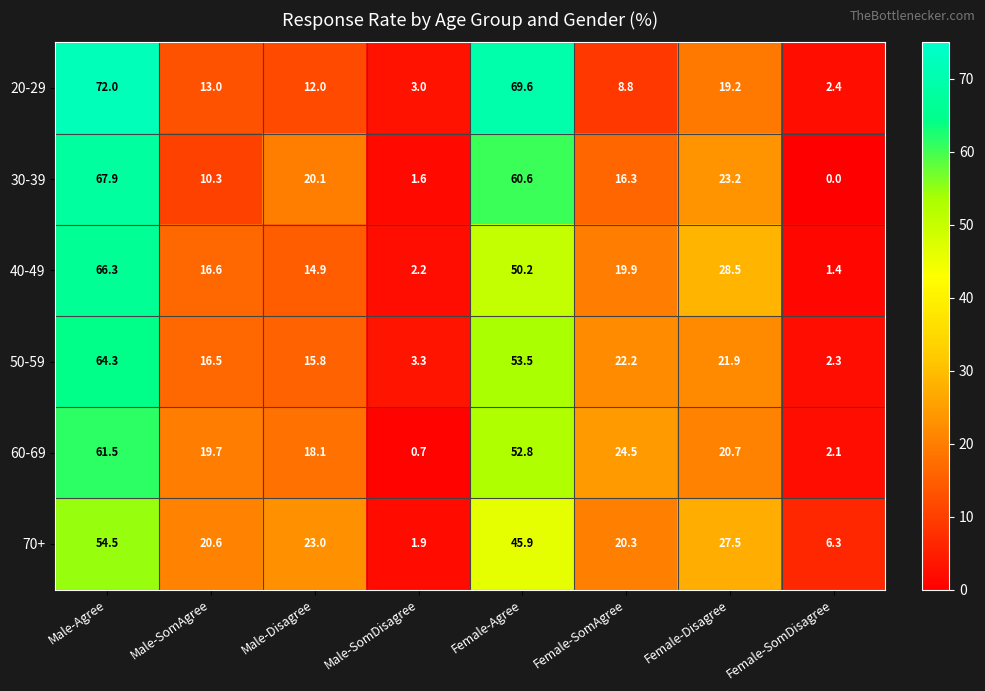

Is the value of 70+ at Female-SomDisagree greater than the value of 50-59 at Male-SomDisagree?

Yes